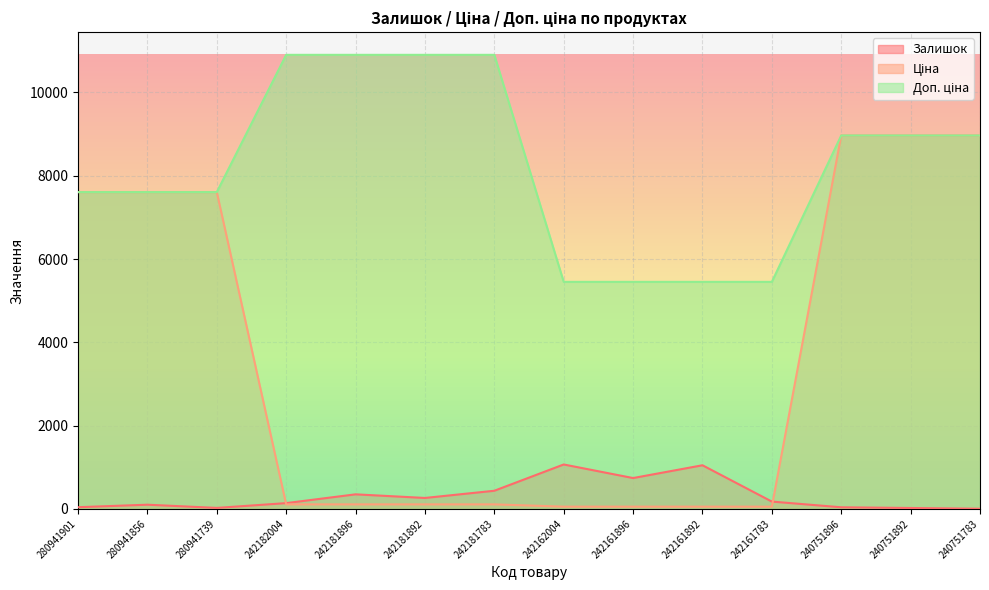

How many lines are shown in the chart?

3